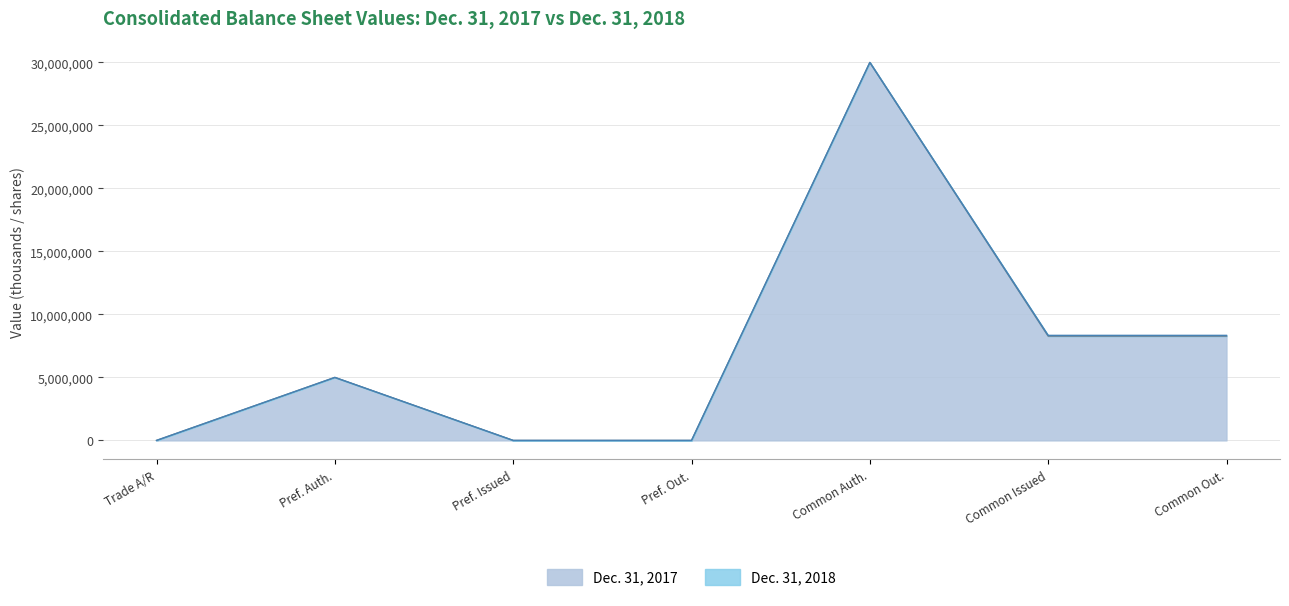

At which category is the sum across all series the highest?

Common Auth.